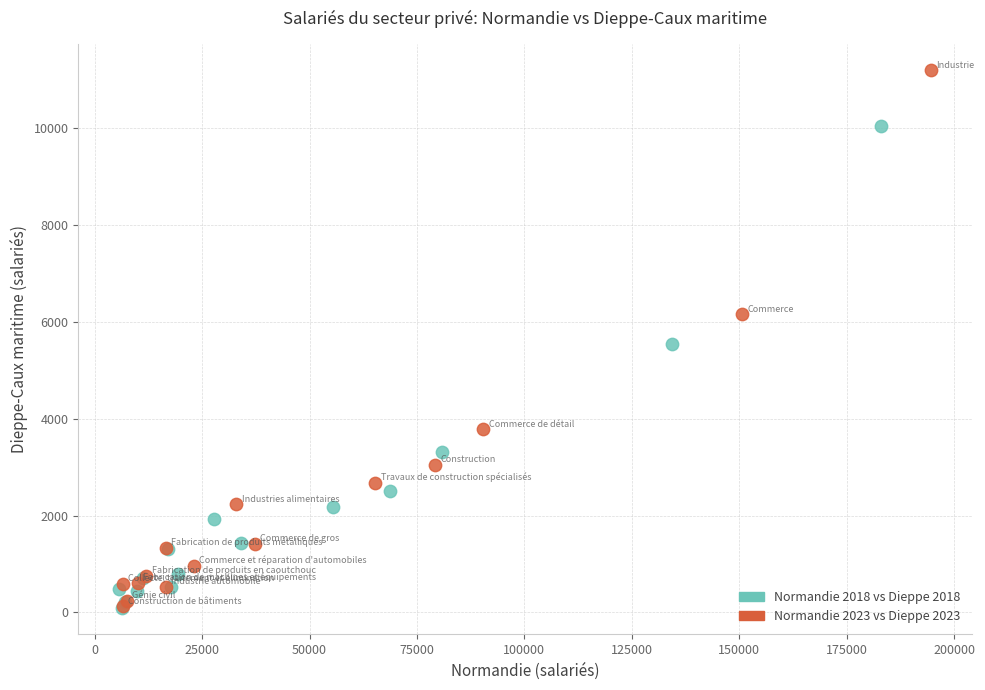

Which series reaches the maximum Y coordinate?

Normandie 2023 vs Dieppe 2023